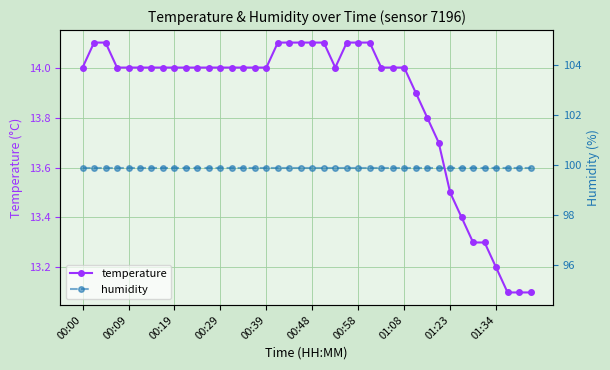

What is the value of the temperature point at the 26th from the left?

14.1